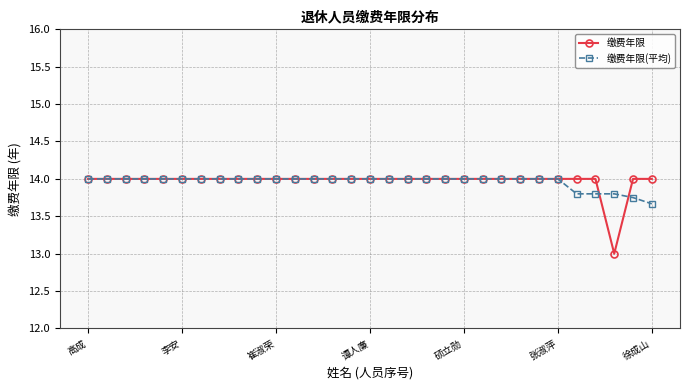

Which series has the largest range (max minus min)?

缴费年限